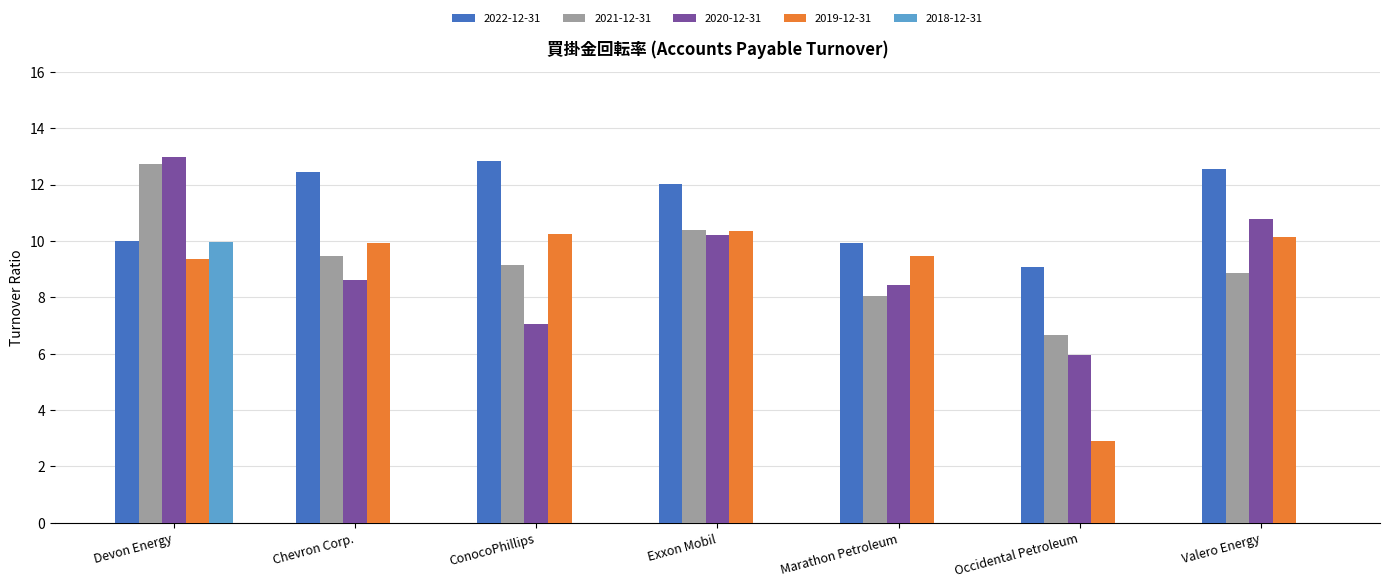

What is the spread (max minus min) of values at Devon Energy?

3.6